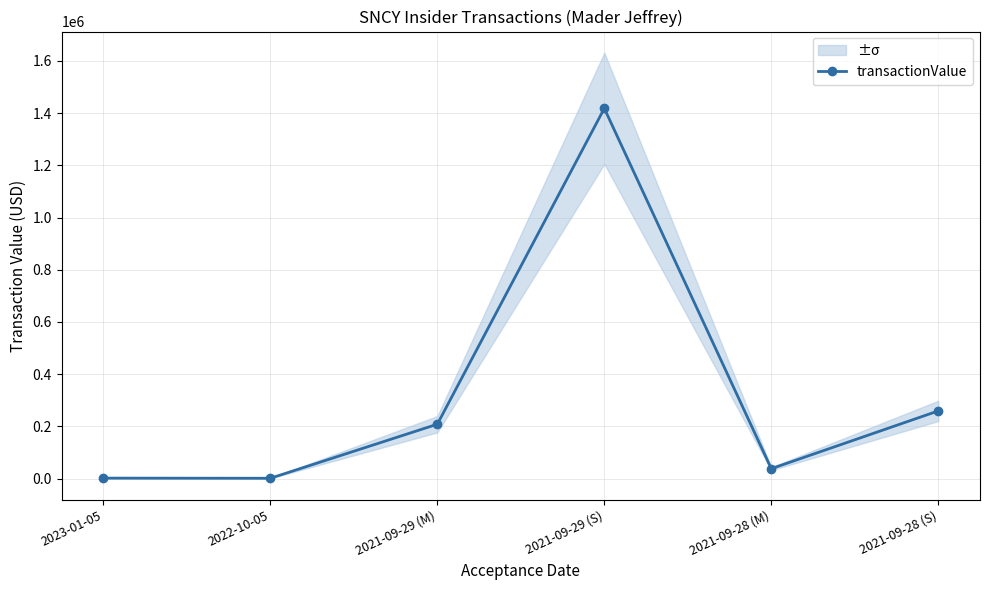

Is it true that the value at 2021-09-29 (S) is 1418171?

True